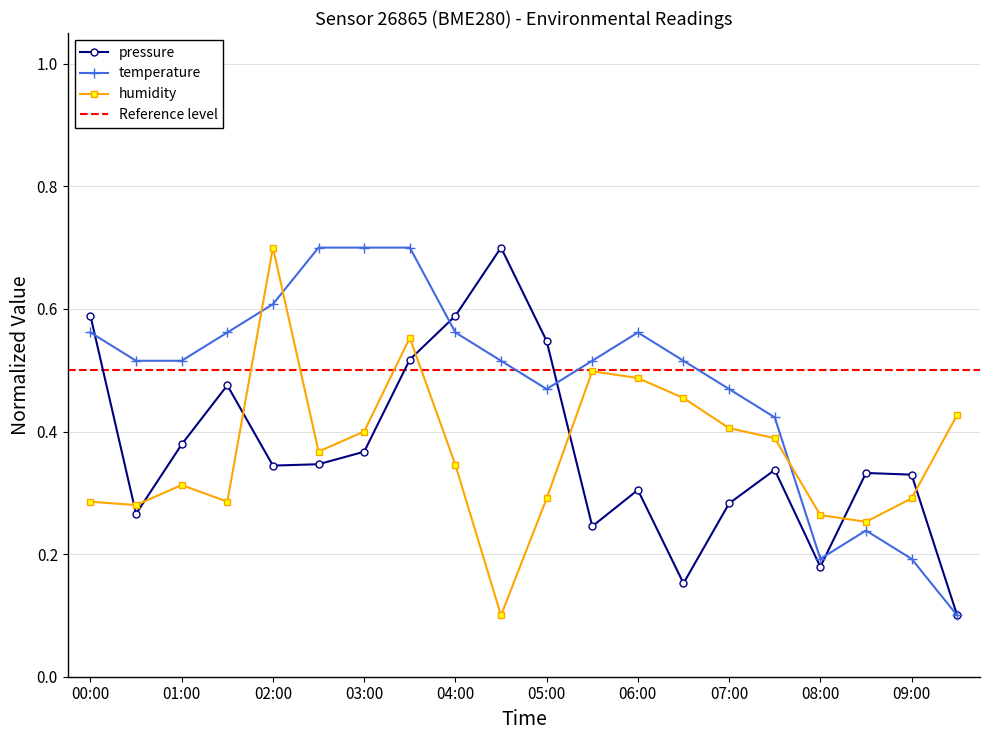

Where is humidity nearest to the value 0?

04:30